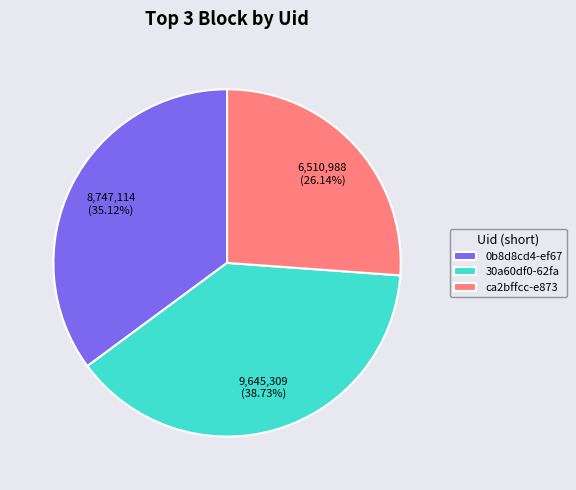

To the nearest percent, what is the average slice percentage?

33%